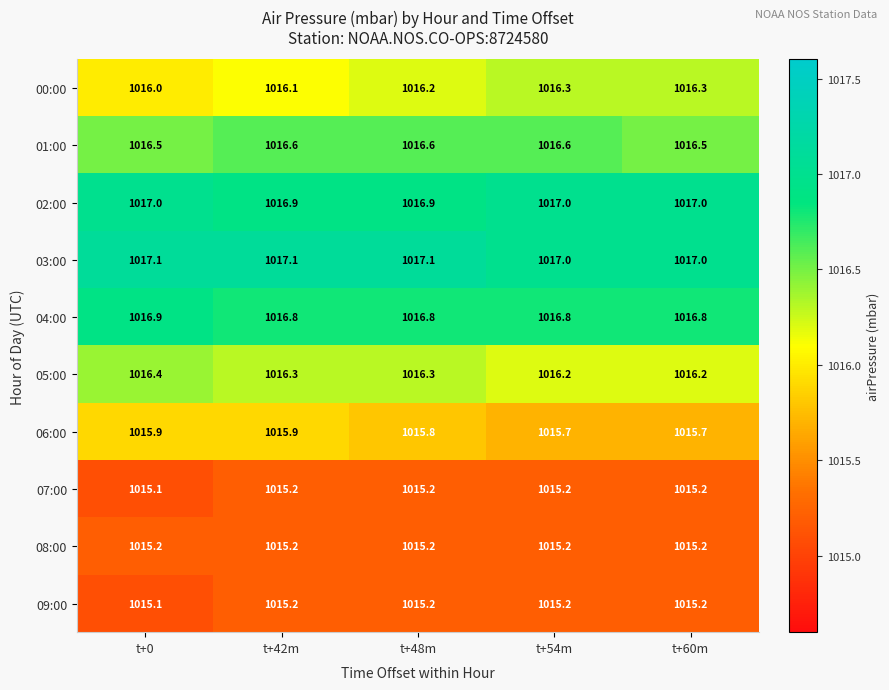

What is the sum of all 01:00 values?

5082.8